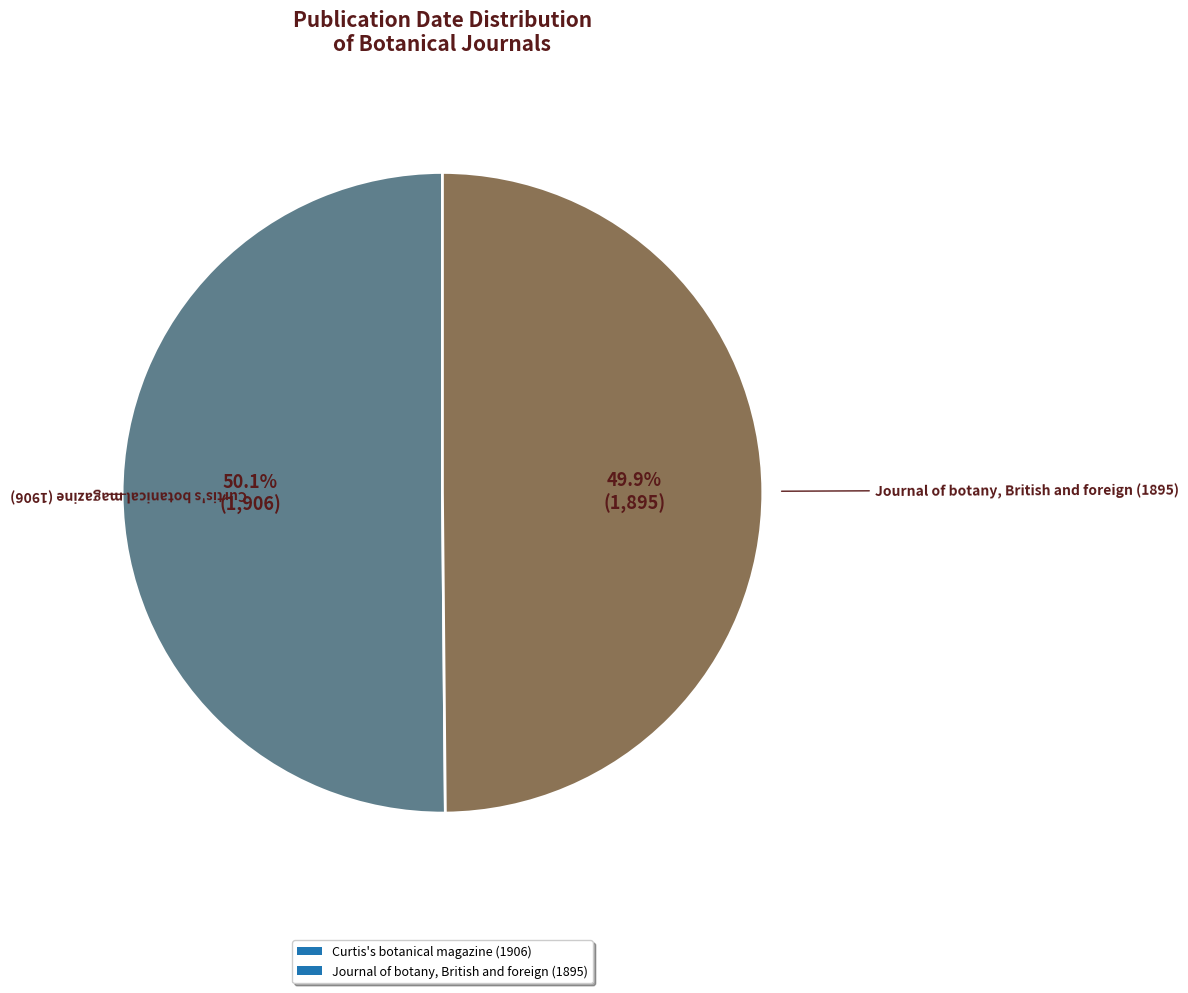

How many slices are in this pie chart?

2